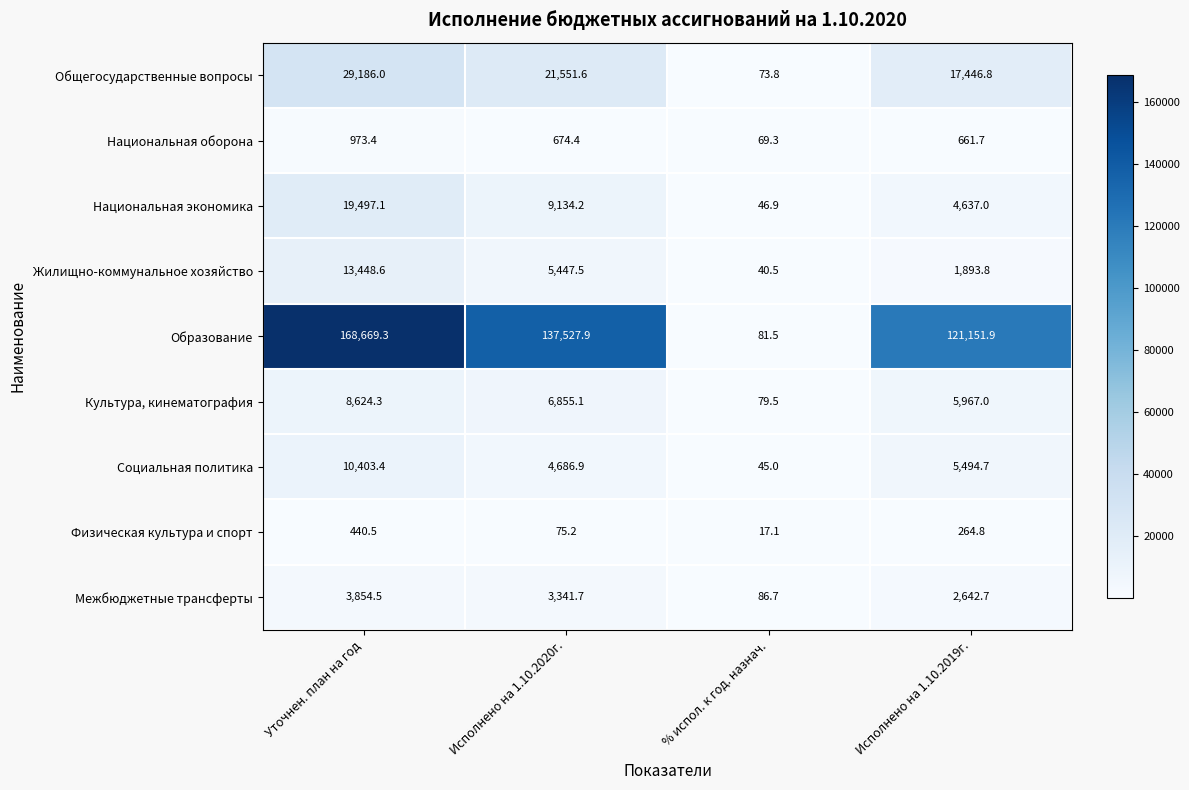

What is the difference between the Образование values at % испол. к год. назнач. and Исполнено на 1.10.2020г.?

137446.4